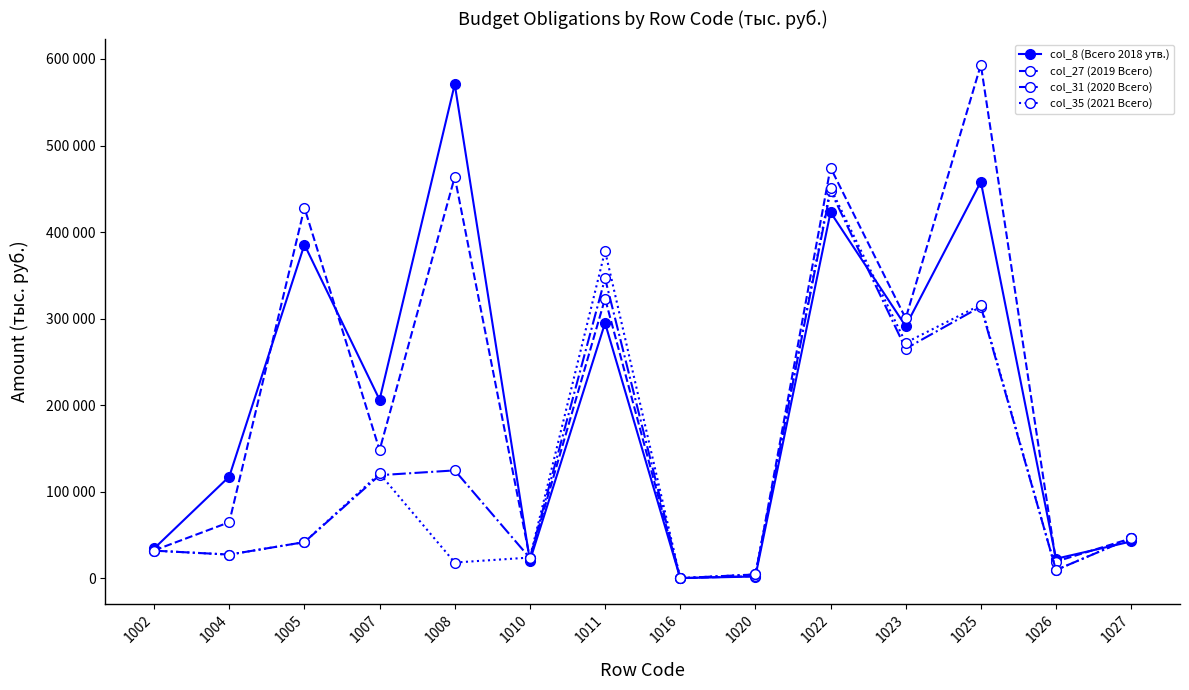

Which series changed the most between 1004 and 1011?

col_35 (2021 Всего)